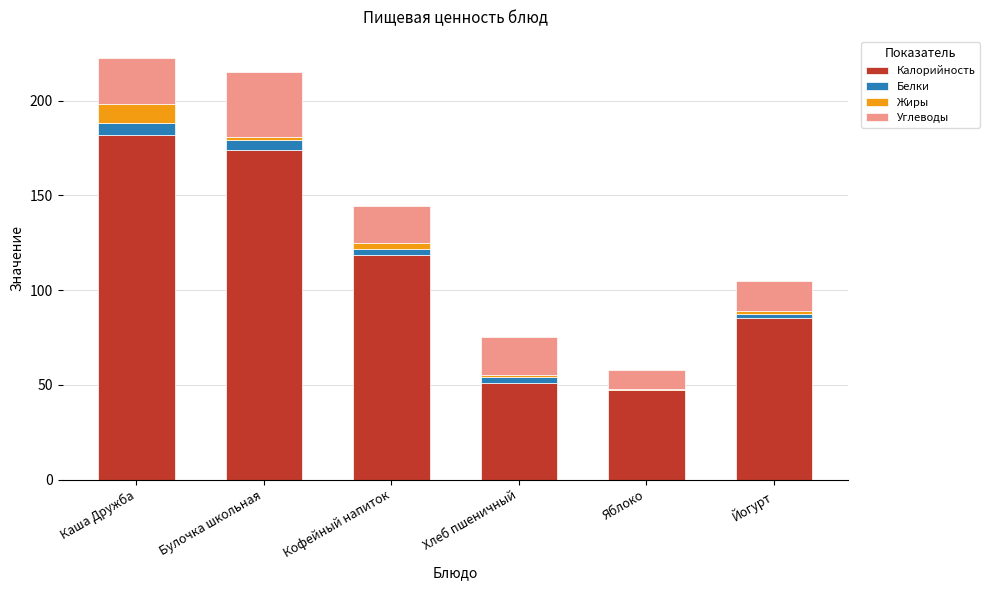

Which category has the highest value in the Калорийность series?

Каша Дружба